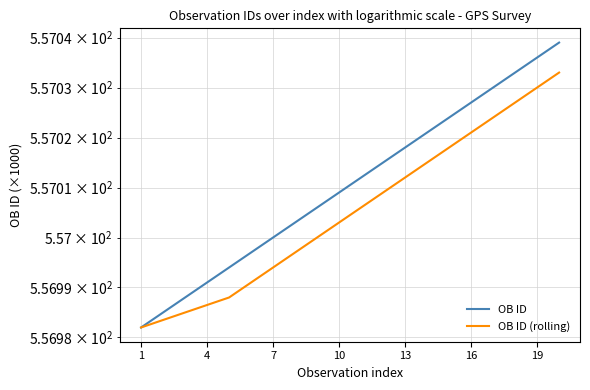

What value does the OB ID (rolling) series have at 19?

557.0